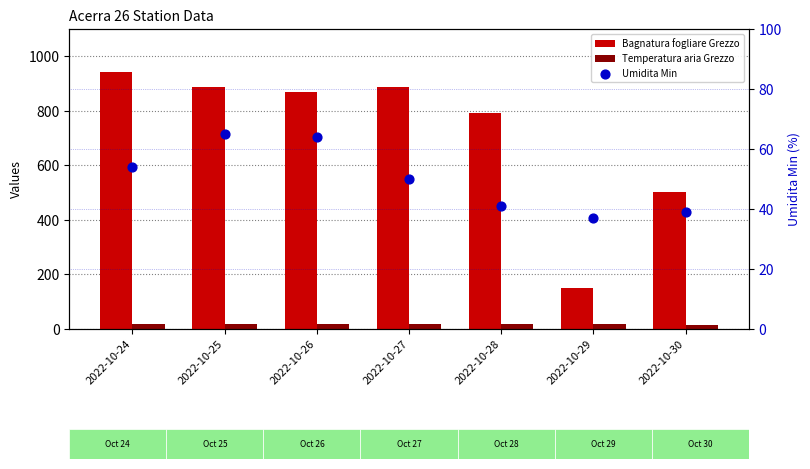

Is the value of Temperatura aria Grezzo at 2022-10-28 greater than the value of Bagnatura fogliare Grezzo at 2022-10-24?

No